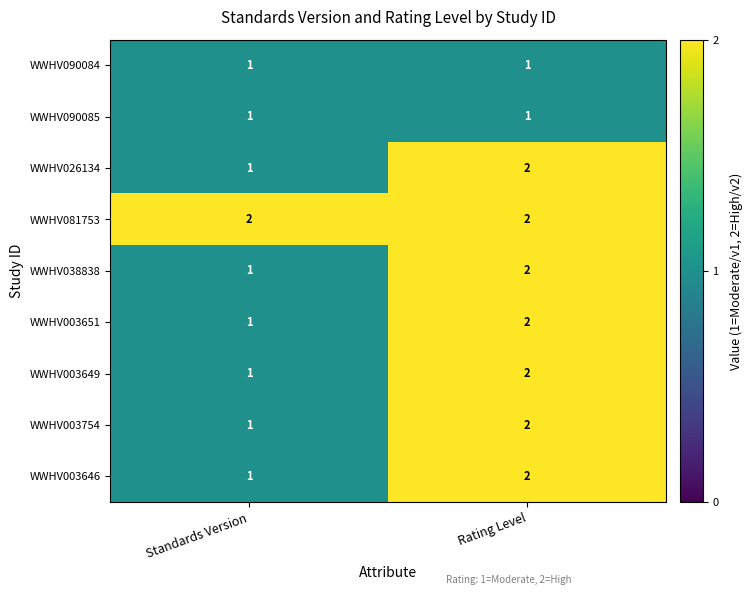

Is it true that WWHV003754 equals 2 at Rating Level?

True